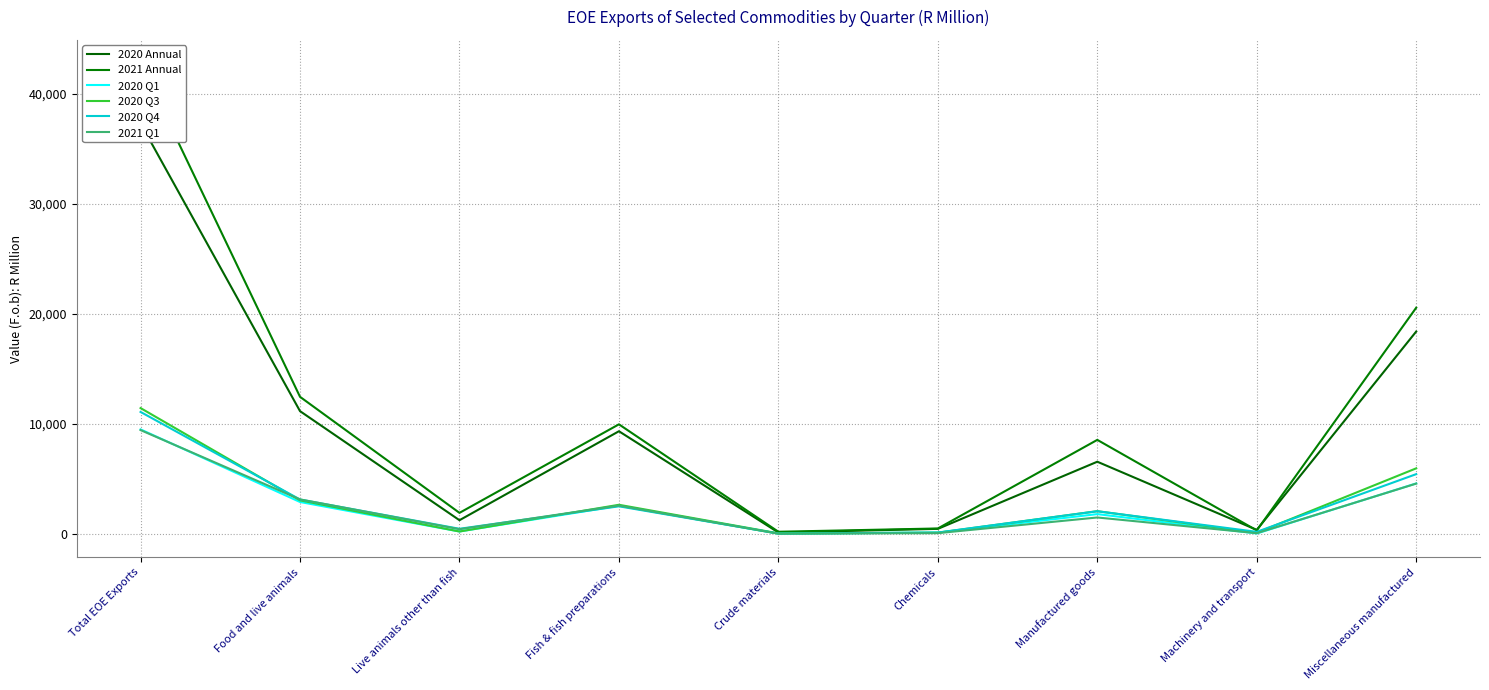

Count the number of categories in the chart.

9